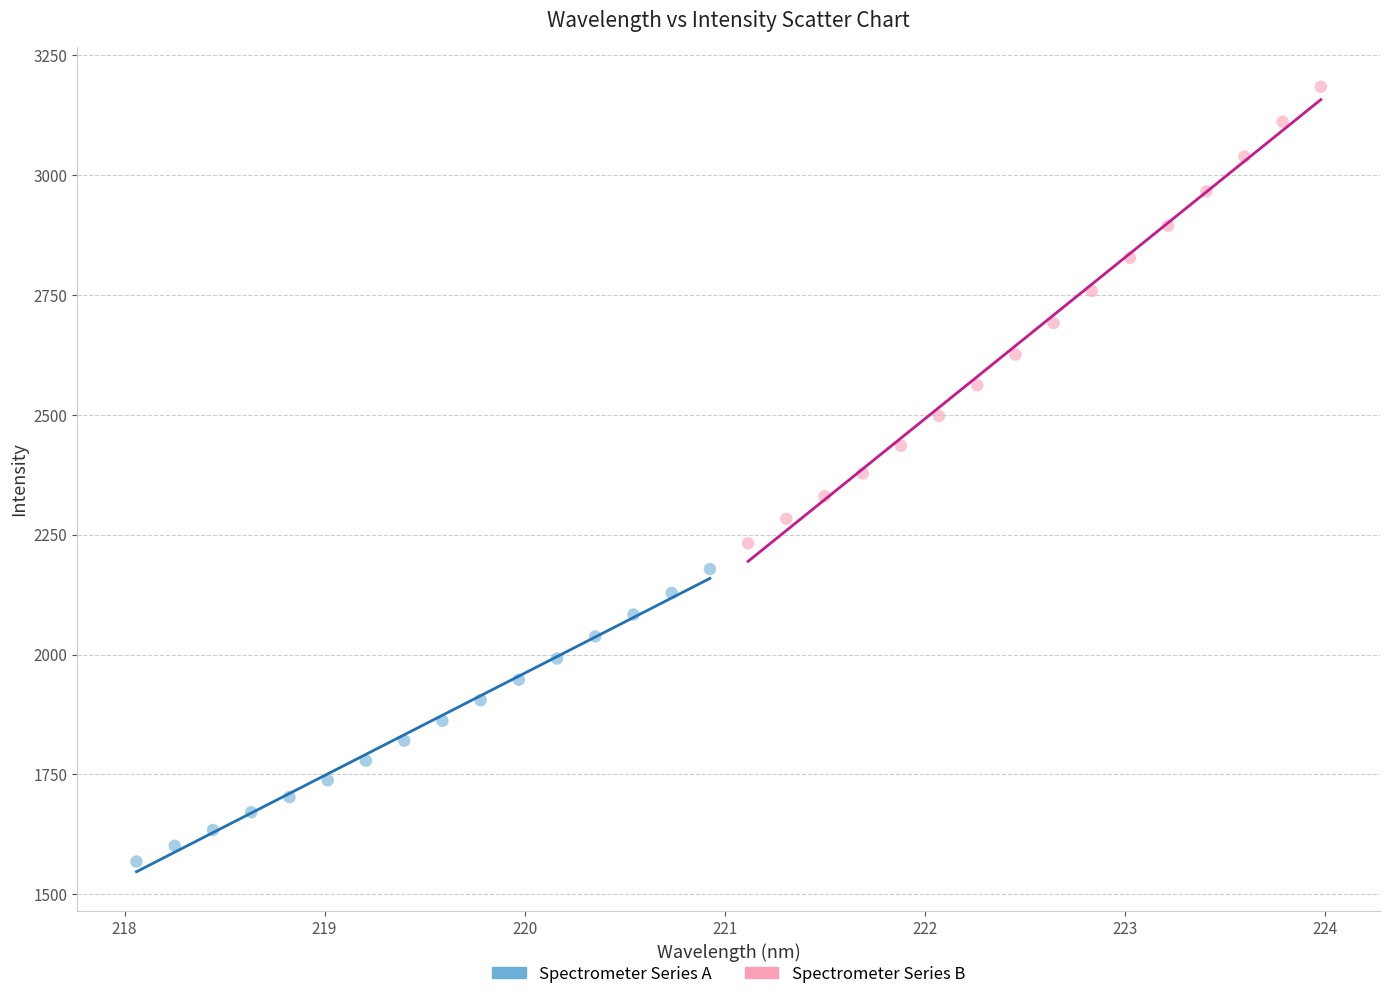

Which series contains the highest Y value?

Spectrometer Series B